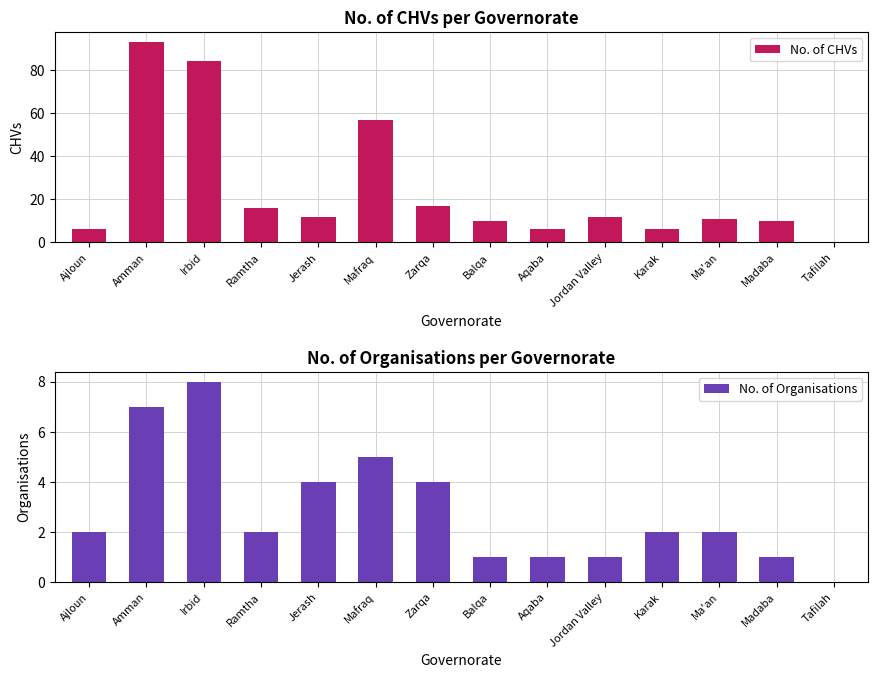

What is the difference between the maximum and second lowest values in the No. of CHVs series?

87